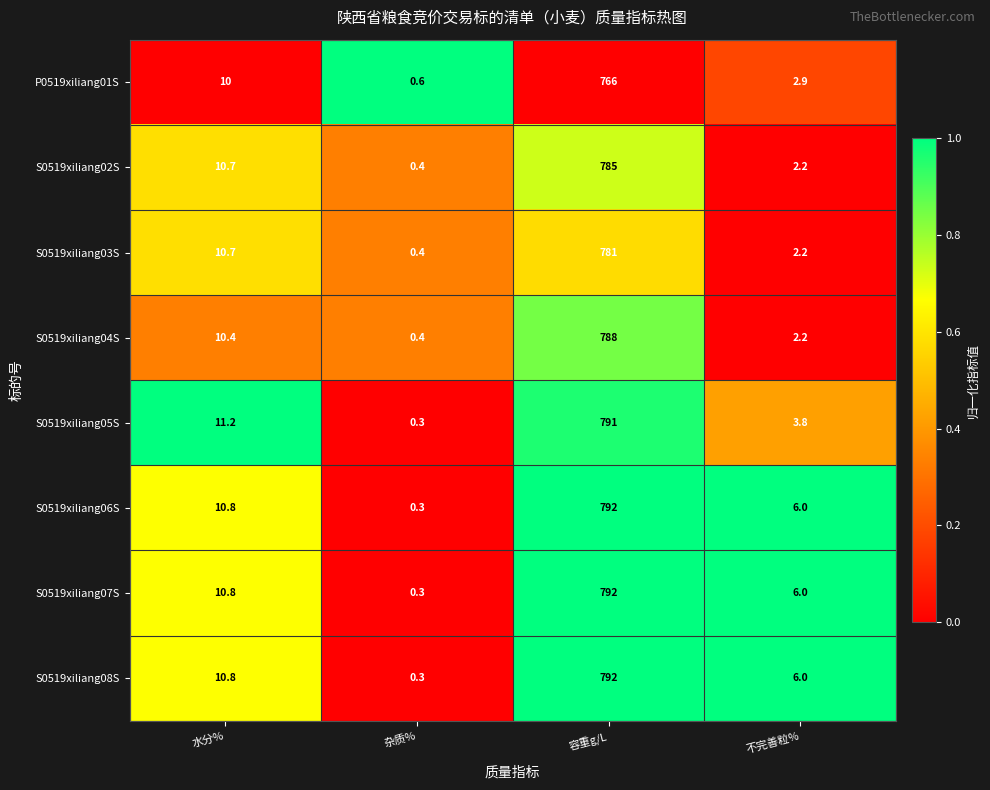

What is the difference between the highest and lowest values at 水分%?

1.2